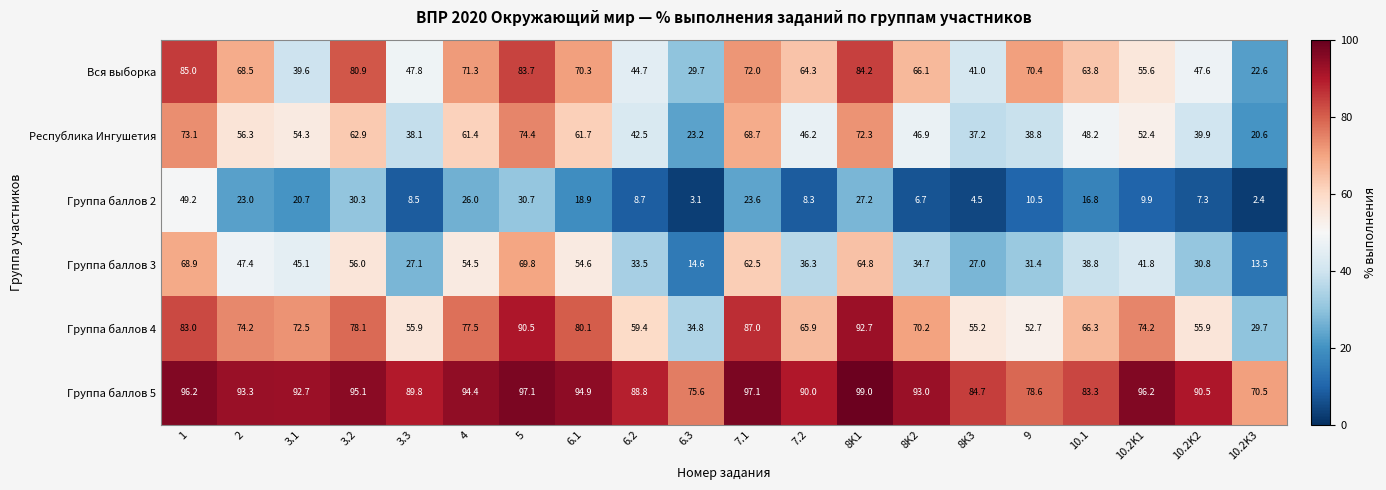

At which label is Группа баллов 3 closest to 41?

10.2K1